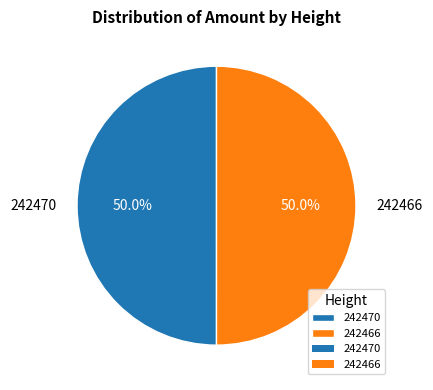

To the nearest percent, what portion does 242466 represent?

50%